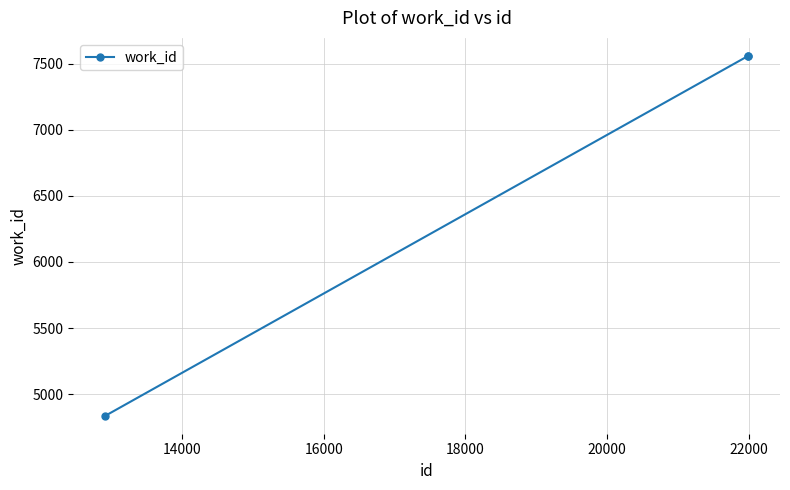

What is the difference between the maximum and minimum values?

2722